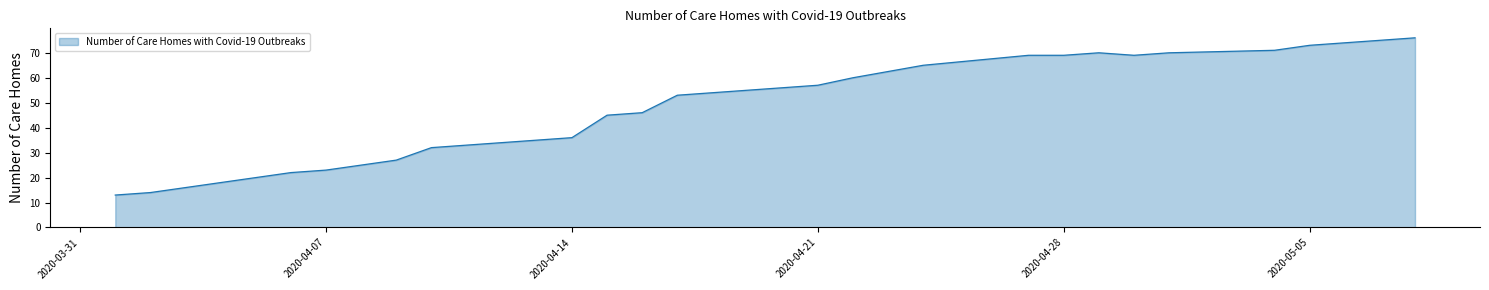

What is the difference between the maximum and minimum values?

63